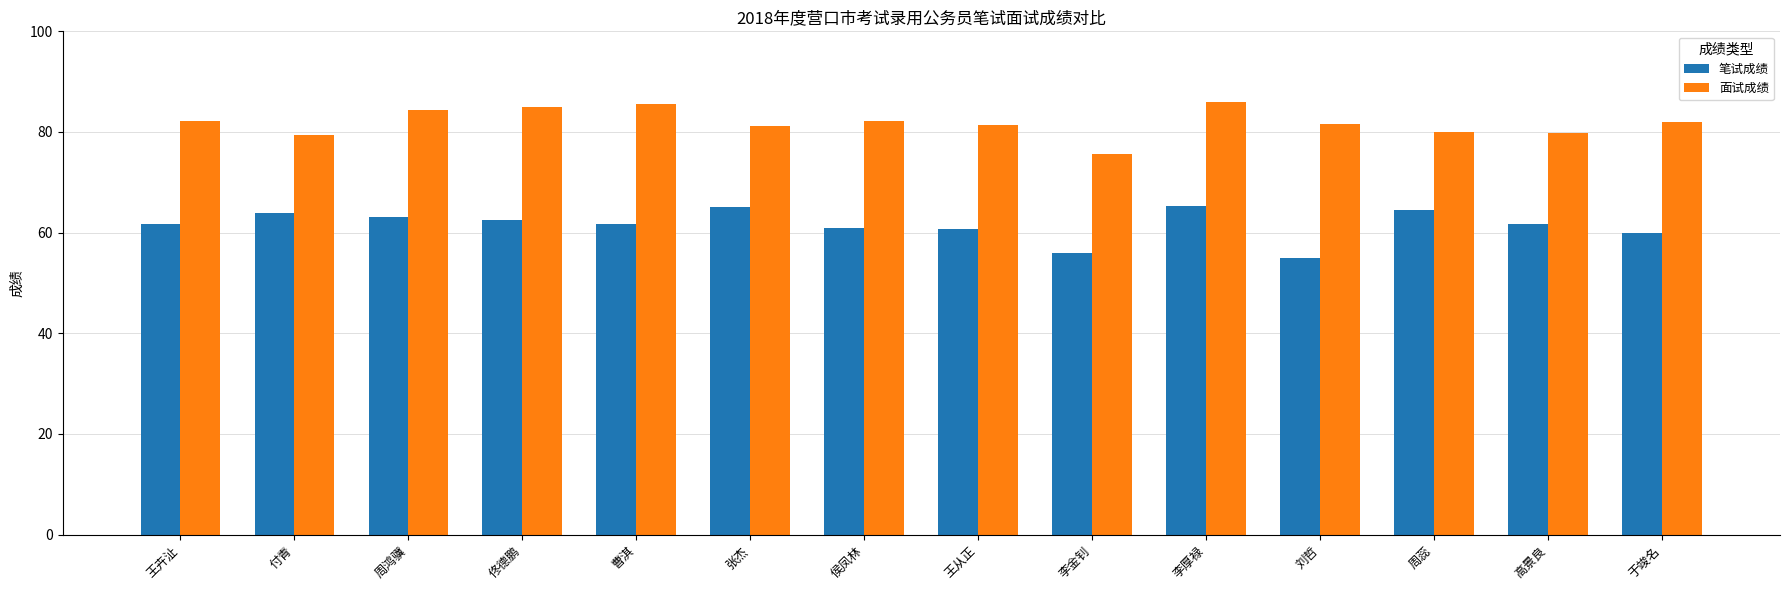

What position from the right is 周鸿骥?

12